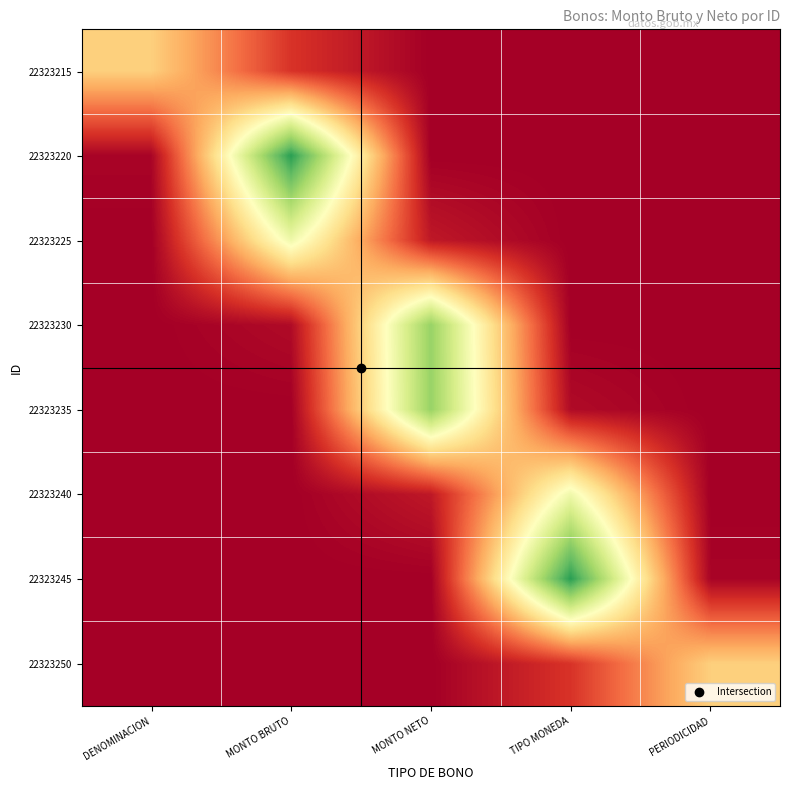

Reading right to left, what are all the values shown in this chart?

22323215: PERIODICIDAD=0.0	TIPO MONEDA=0.0	MONTO NETO=0.0	MONTO BRUTO=10.5	DENOMINACION=36.8
22323220: PERIODICIDAD=0.0	TIPO MONEDA=0.0	MONTO NETO=0.0	MONTO BRUTO=88.0	DENOMINACION=1.0
22323225: PERIODICIDAD=0.0	TIPO MONEDA=0.0	MONTO NETO=5.3	MONTO BRUTO=53.9	DENOMINACION=0.0
22323230: PERIODICIDAD=0.0	TIPO MONEDA=0.0	MONTO NETO=72.1	MONTO BRUTO=2.4	DENOMINACION=0.0
22323235: PERIODICIDAD=0.0	TIPO MONEDA=2.4	MONTO NETO=72.1	MONTO BRUTO=0.0	DENOMINACION=0.0
22323240: PERIODICIDAD=0.0	TIPO MONEDA=53.9	MONTO NETO=5.3	MONTO BRUTO=0.0	DENOMINACION=0.0
22323245: PERIODICIDAD=1.0	TIPO MONEDA=88.0	MONTO NETO=0.0	MONTO BRUTO=0.0	DENOMINACION=0.0
22323250: PERIODICIDAD=36.8	TIPO MONEDA=10.5	MONTO NETO=0.0	MONTO BRUTO=0.0	DENOMINACION=0.0